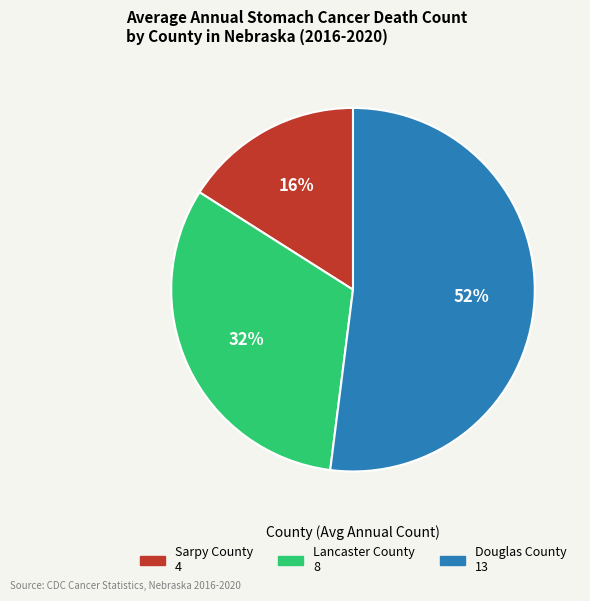

Is it true that Lancaster County is 43% of the pie?

False